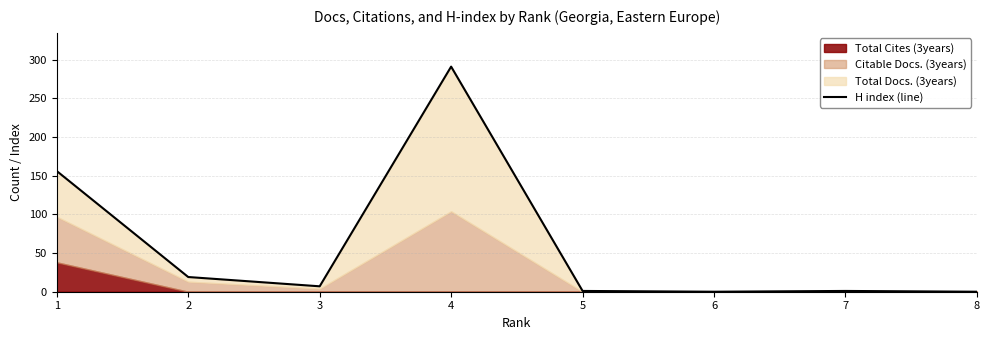

What is the difference between the second highest and second lowest values?

156